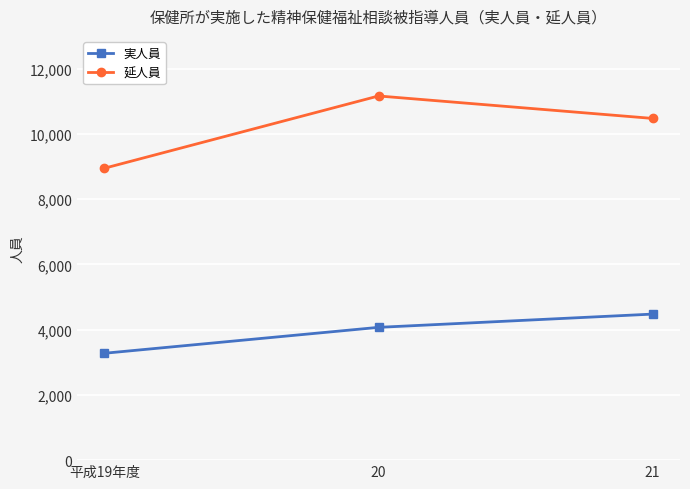

Where is 実人員 nearest to the value 3875?

20